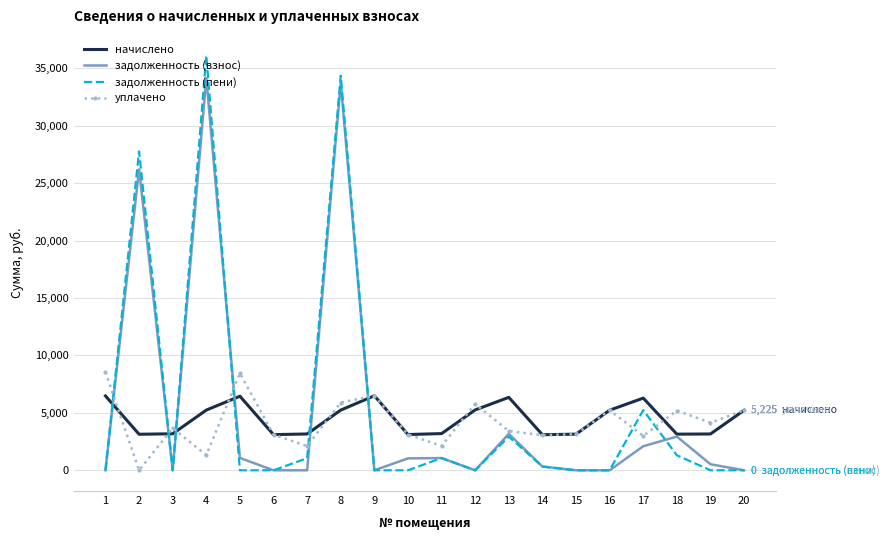

What is the highest value of the начислено series?

6491.5